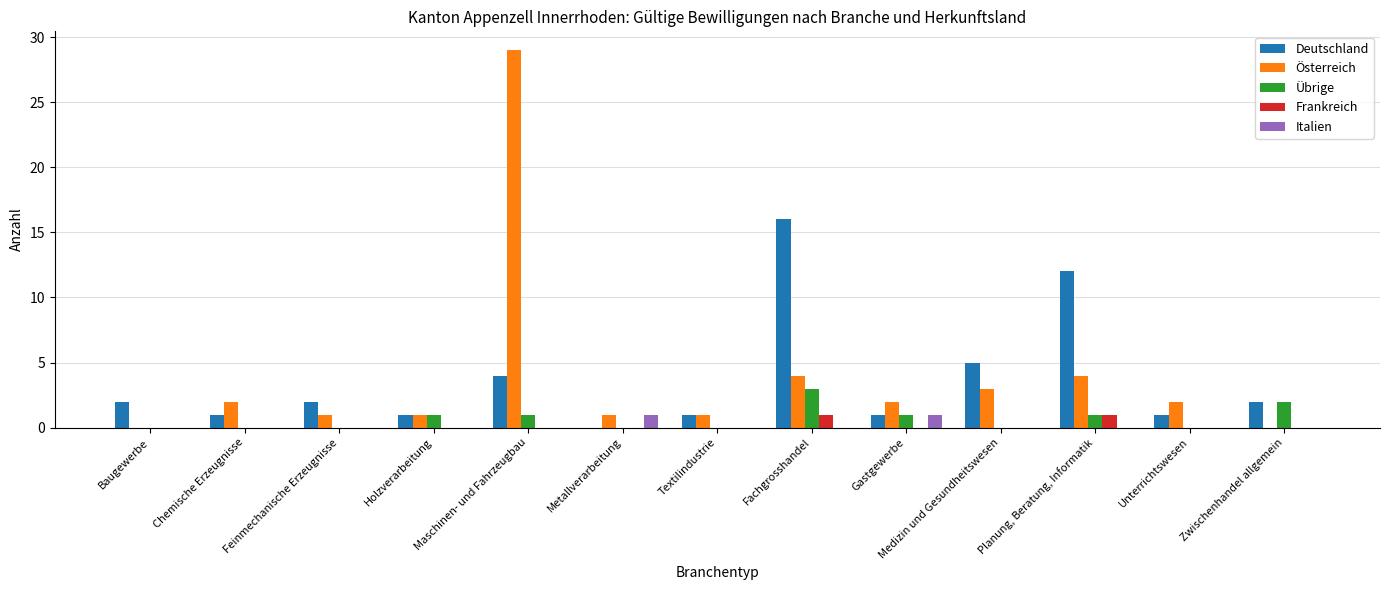

At which label does Übrige reach its peak?

Fachgrosshandel